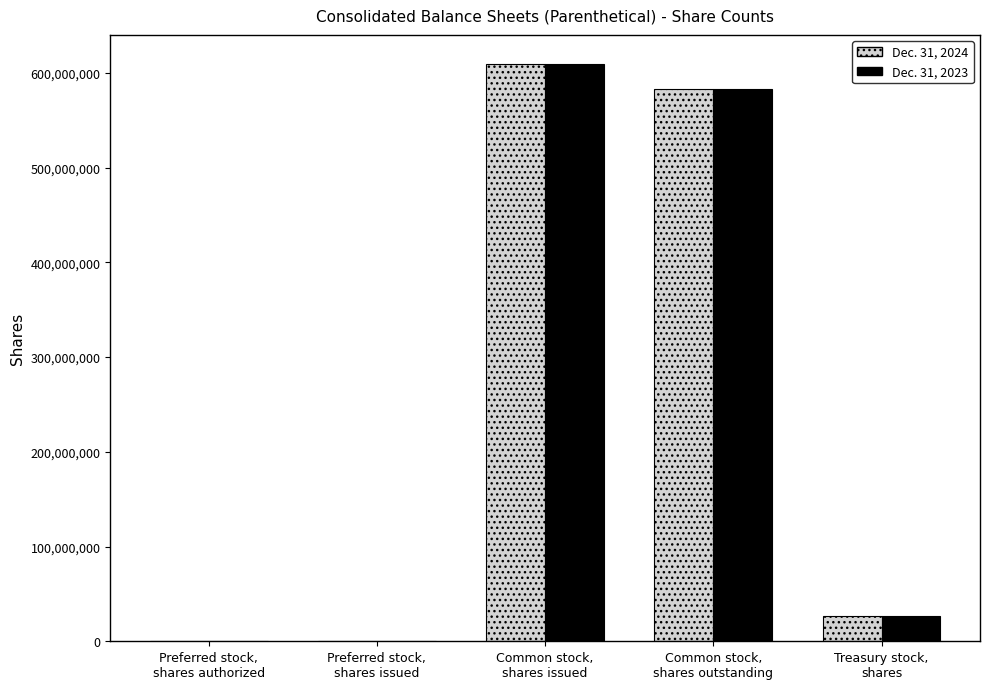

Where is Dec. 31, 2024 nearest to the value 304866917?

Common stock,
shares outstanding